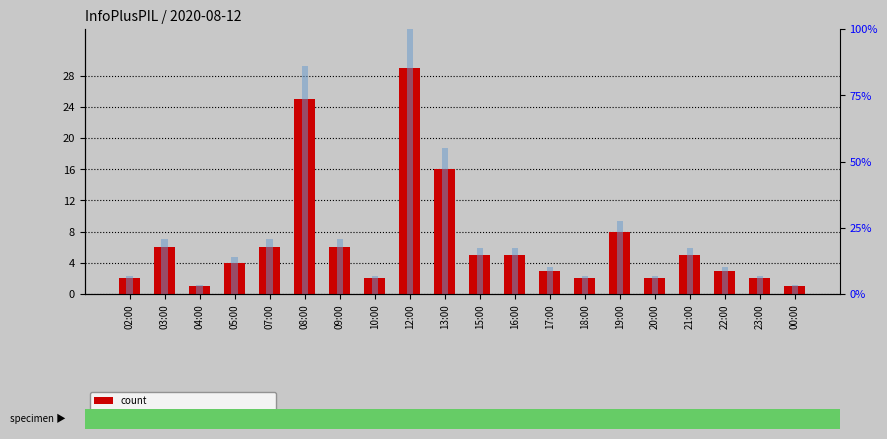

Reading left to right, what are all the values shown in this chart?

count: 02:00=2.0	03:00=6.0	04:00=1.0	05:00=4.0	07:00=6.0	08:00=25.0	09:00=6.0	10:00=2.0	12:00=29.0	13:00=16.0	15:00=5.0	16:00=5.0	17:00=3.0	18:00=2.0	19:00=8.0	20:00=2.0	21:00=5.0	22:00=3.0	23:00=2.0	00:00=1.0
percentile rank within the sample: 02:00=6.9	03:00=20.7	04:00=3.4	05:00=13.8	07:00=20.7	08:00=86.2	09:00=20.7	10:00=6.9	12:00=100.0	13:00=55.2	15:00=17.2	16:00=17.2	17:00=10.3	18:00=6.9	19:00=27.6	20:00=6.9	21:00=17.2	22:00=10.3	23:00=6.9	00:00=3.4